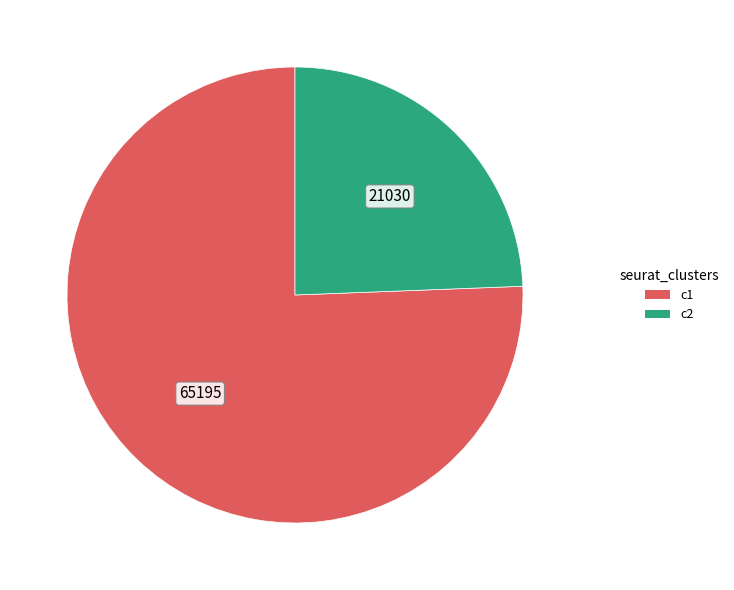

Combined, do c2 and c1 account for over 50%?

Yes